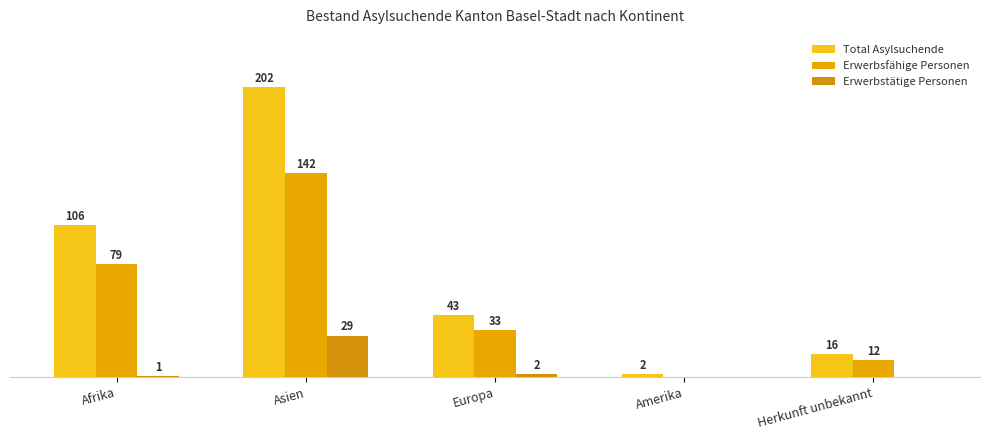

What are all the series names shown in the legend?

Total Asylsuchende, Erwerbsfähige Personen, Erwerbstätige Personen